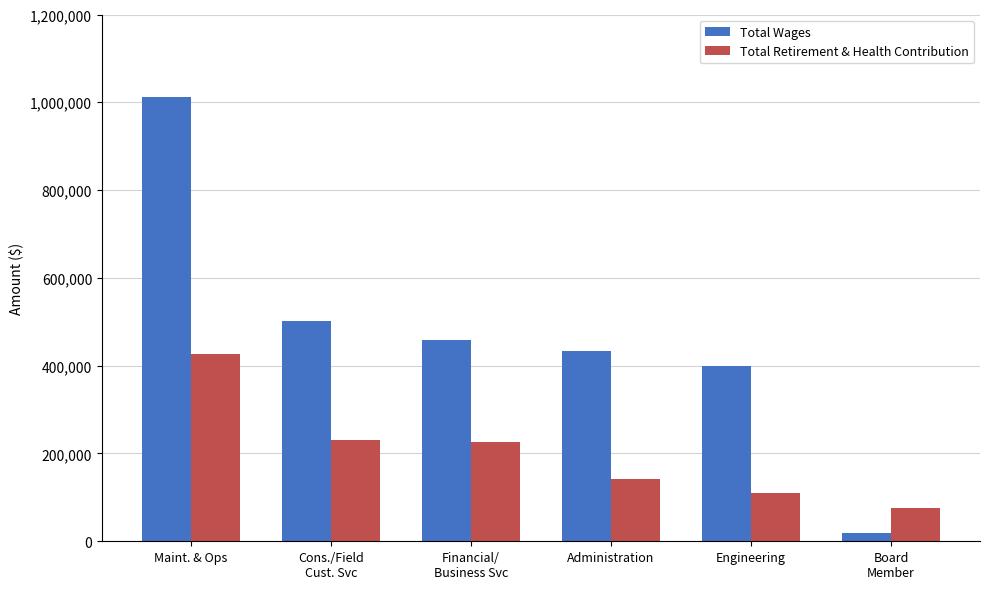

What is the difference between the Total Wages values at Maint. & Ops and Administration?

577828